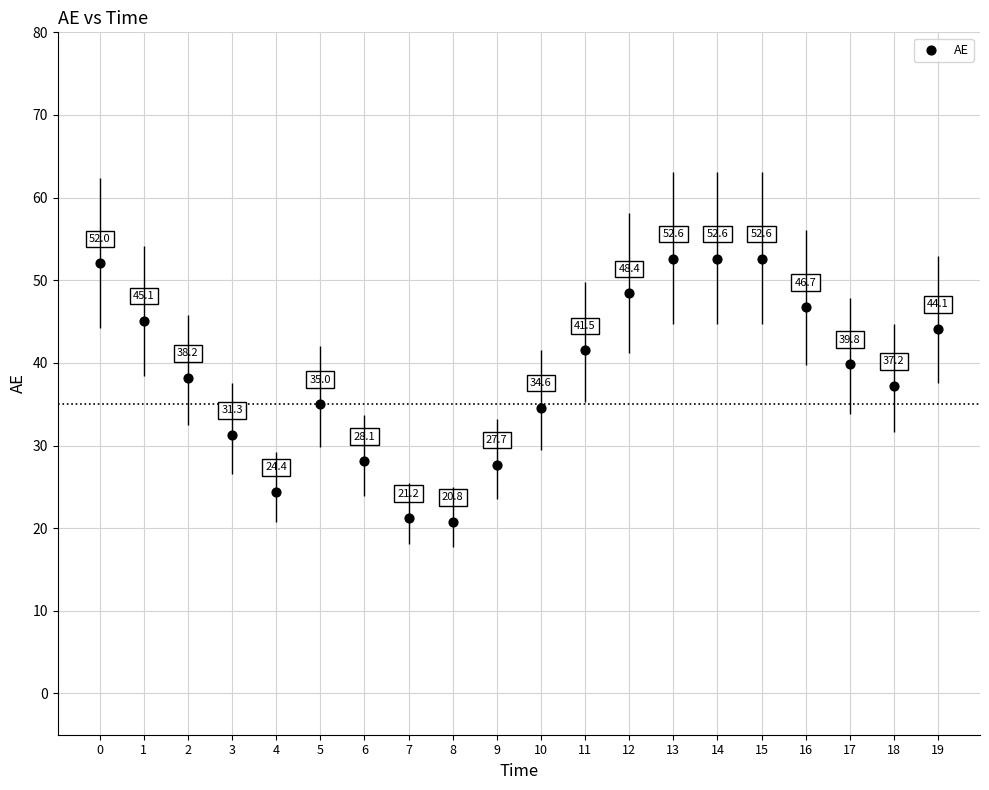

What is the range of Y values (max minus min)?

31.8